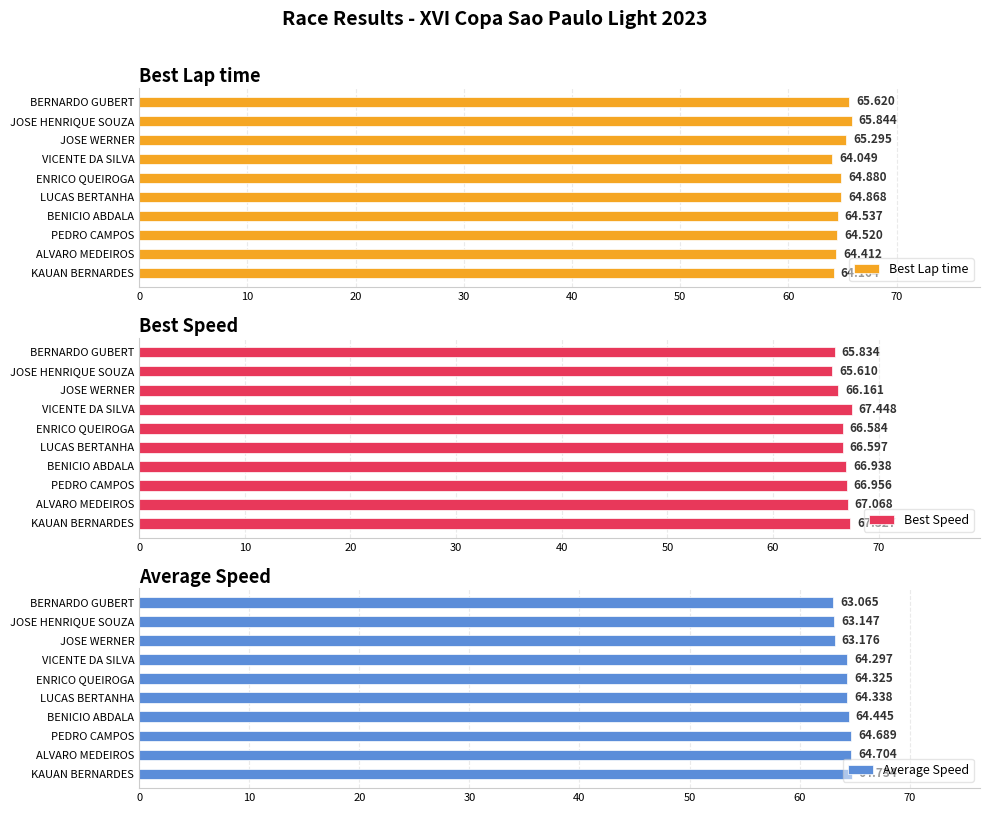

What is the average value of the Best Speed series?

66.7